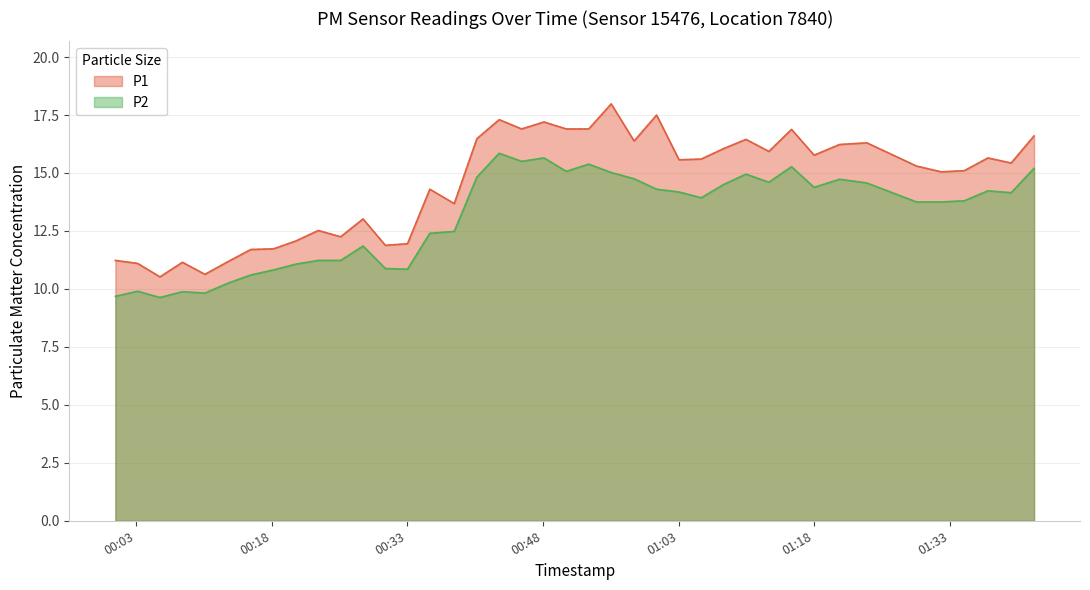

What are all the series names shown in the legend?

P1, P2